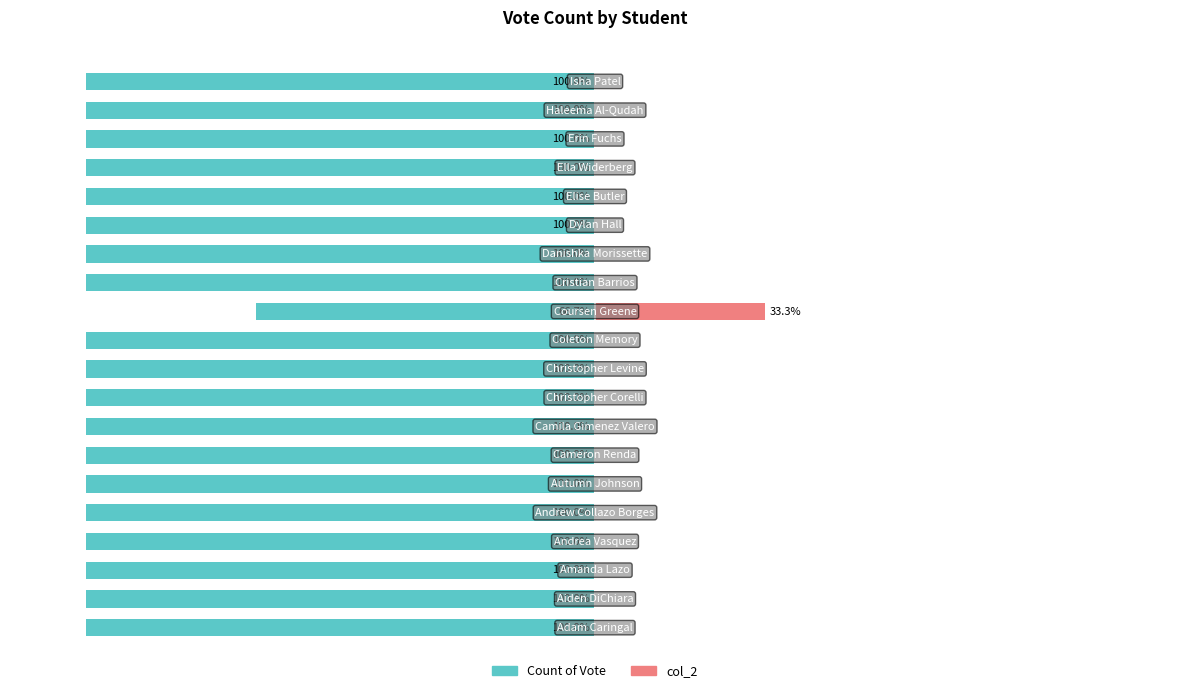

Count the number of categories in the chart.

20